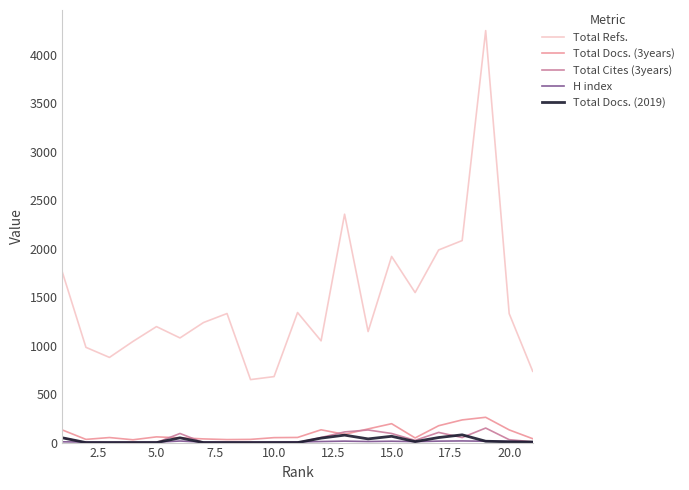

True or false: Total Docs. (3years) and Total Refs. cross at least once.

False